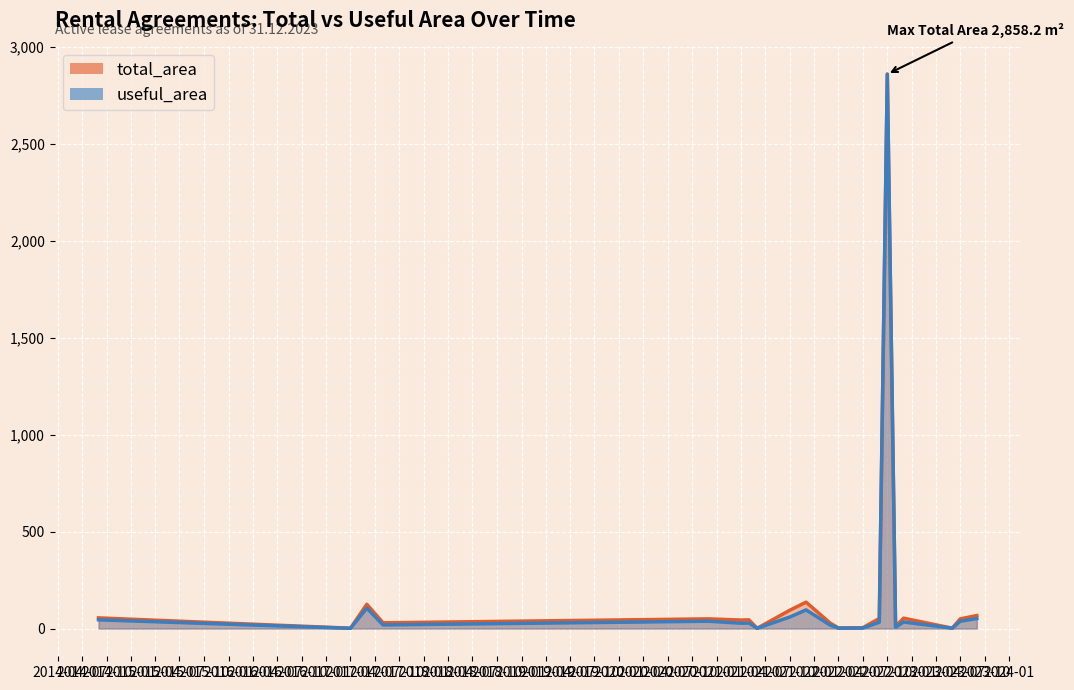

What is the value of the total_area point at the 23rd from the left?

1.0